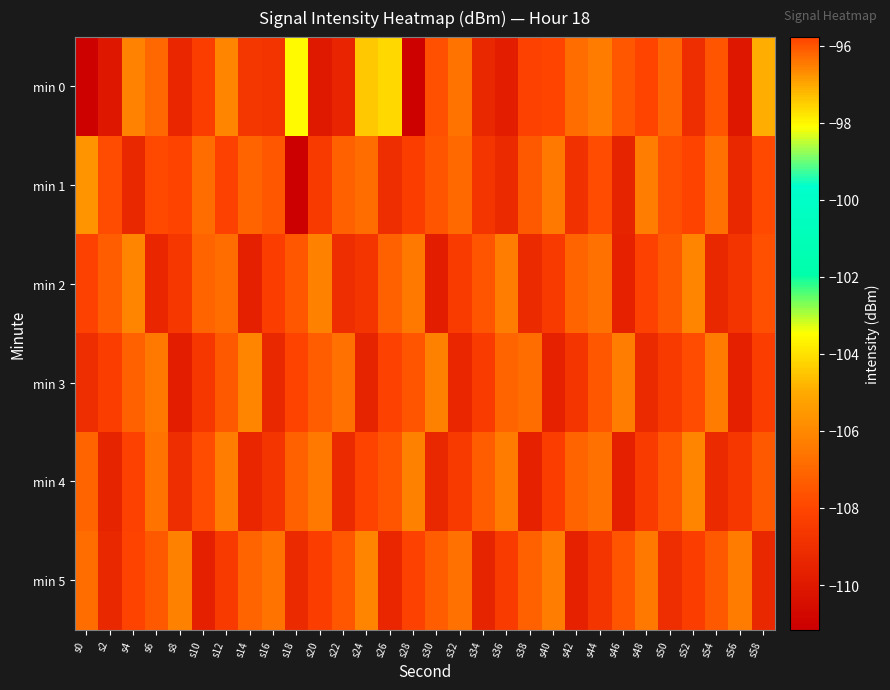

At which category does the chart reach its peak across all series?

s48